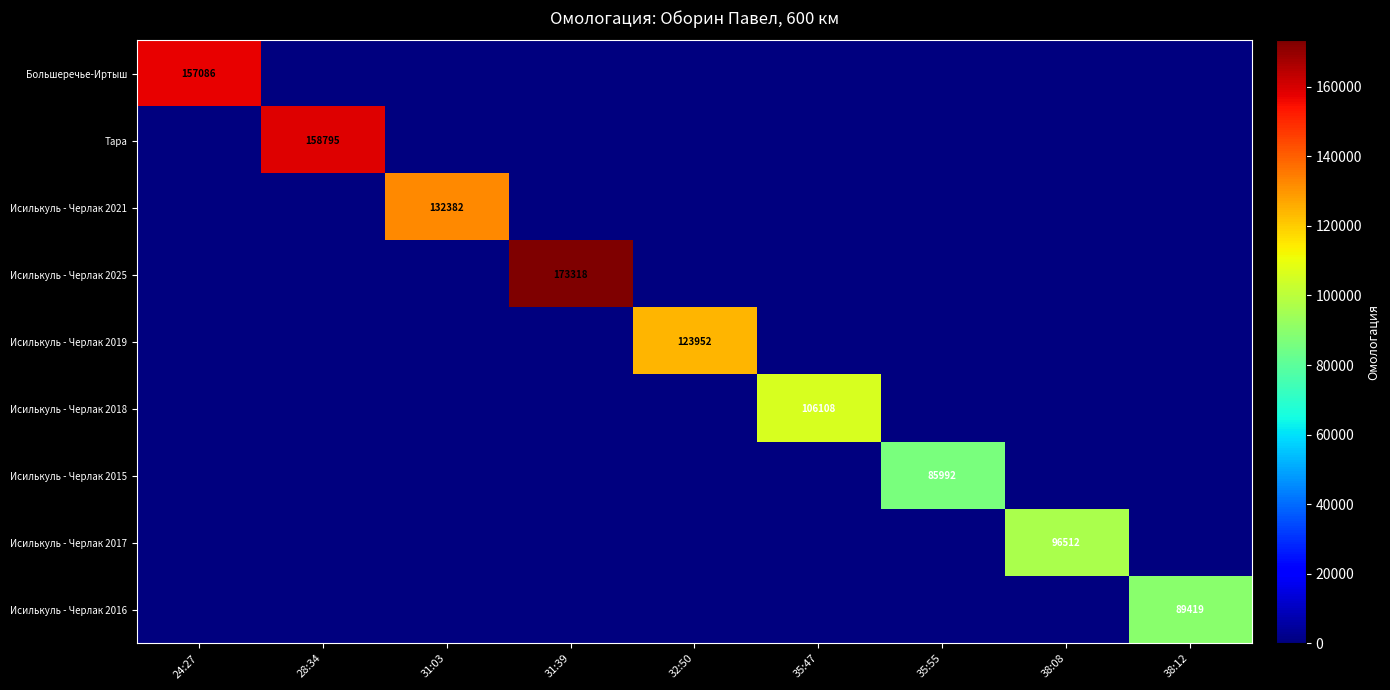

Which series changed the most between 31:03 and 35:55?

Исилькуль - Черлак 2021